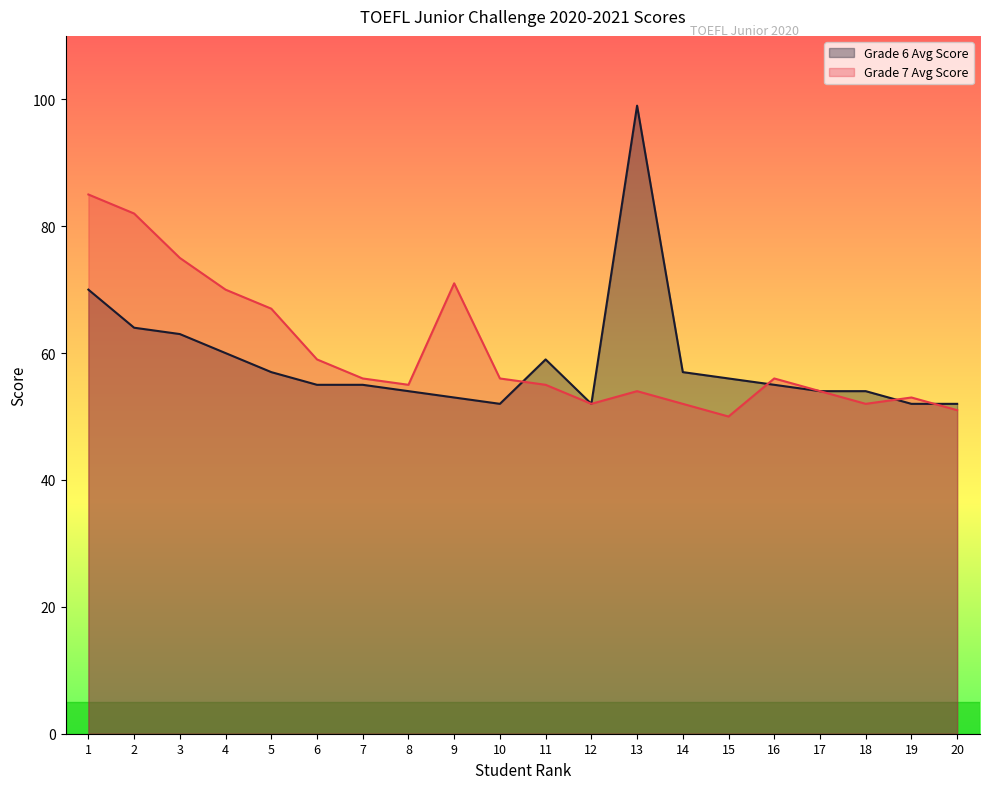

At how many categories does at least one series exceed 86?

1